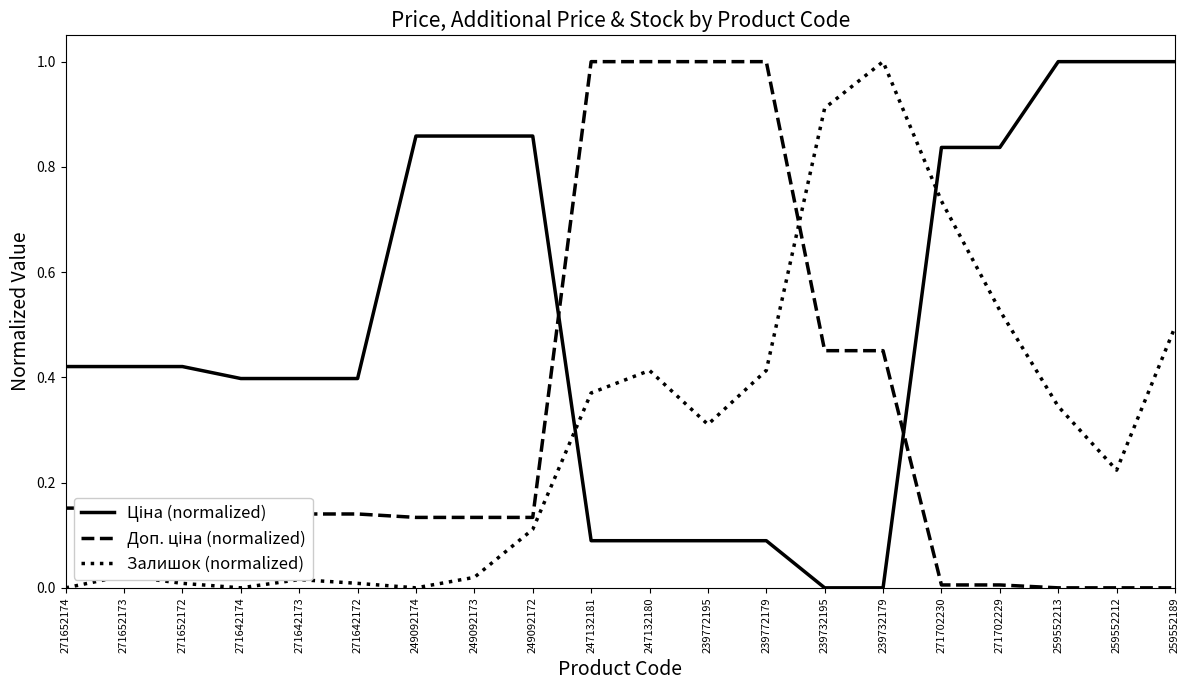

What is the spread (max minus min) of values at 259552212?

1.0